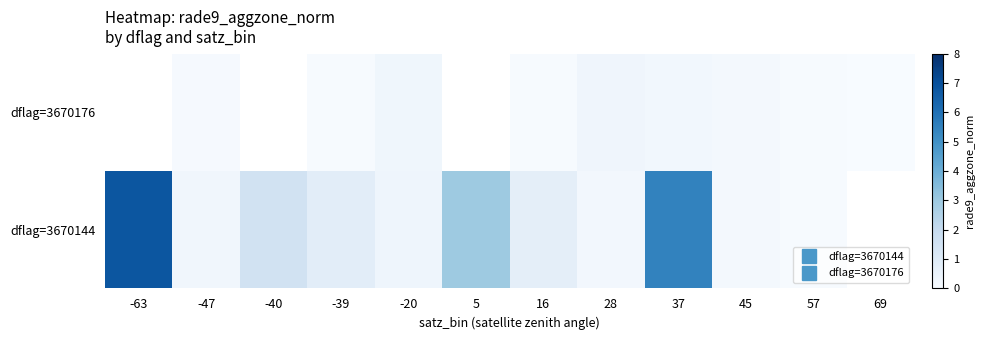

Which category has the highest value in the dflag=3670144 series?

-63